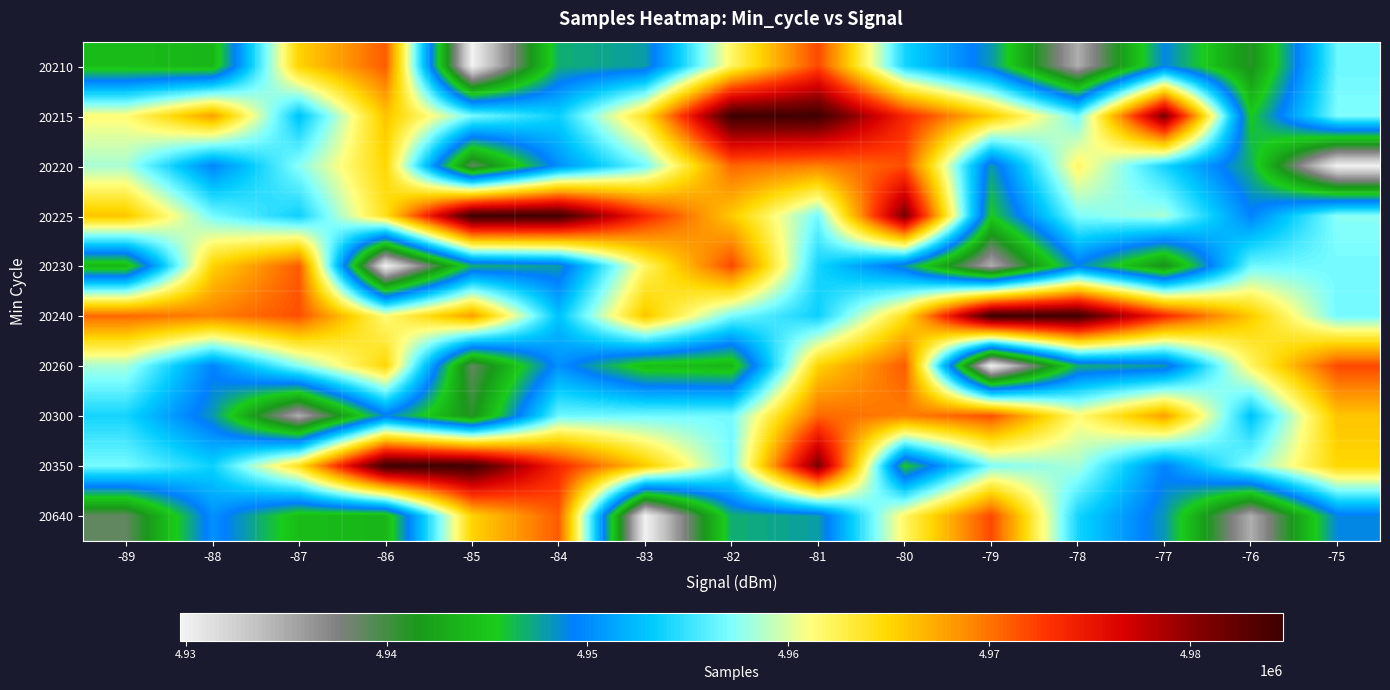

What is the total value across all series at -83?

49566944